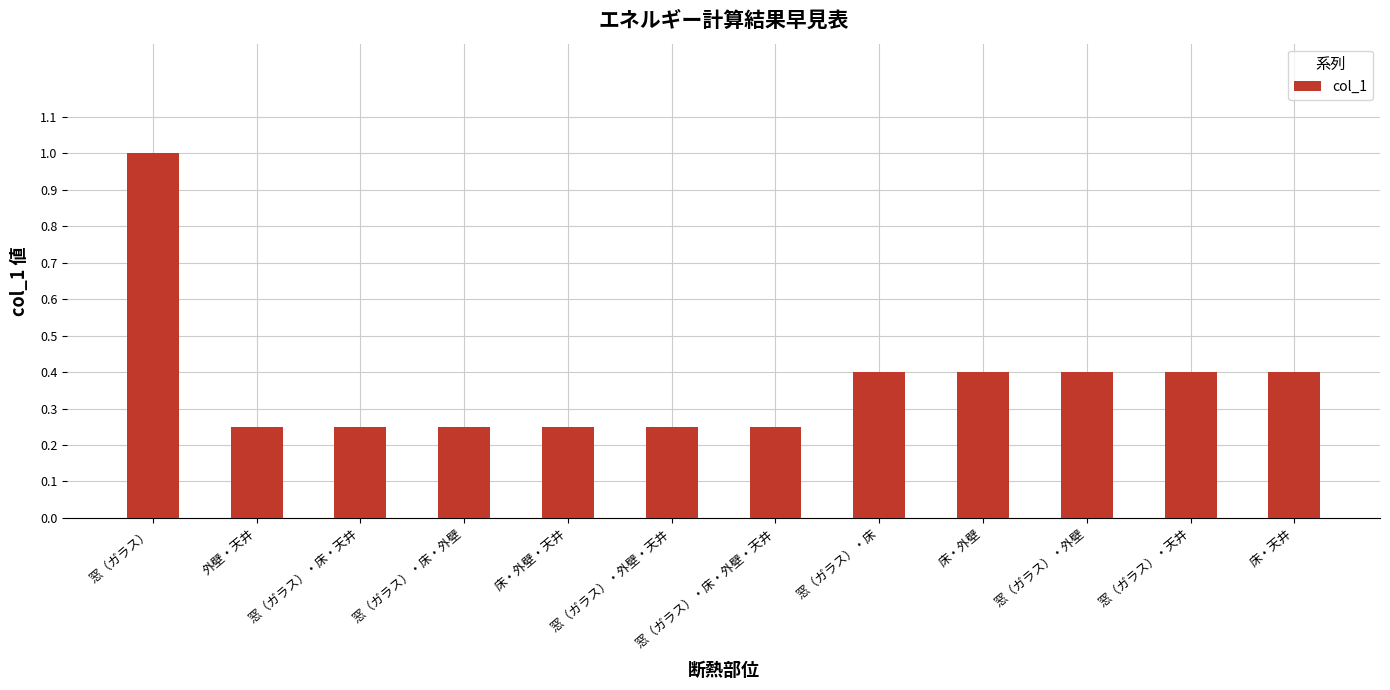

How many values are between 0 and 1?

12